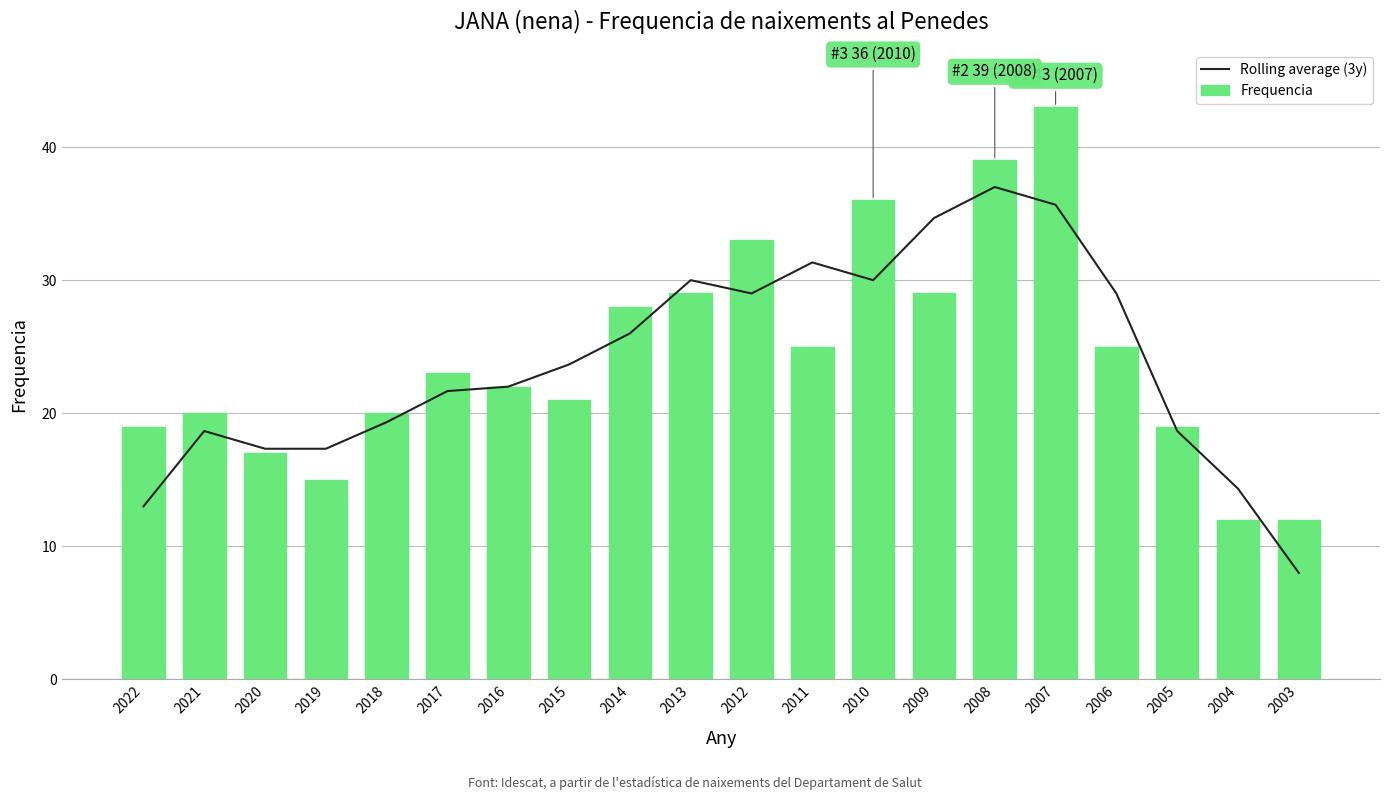

At which category is the sum across all series the highest?

2007